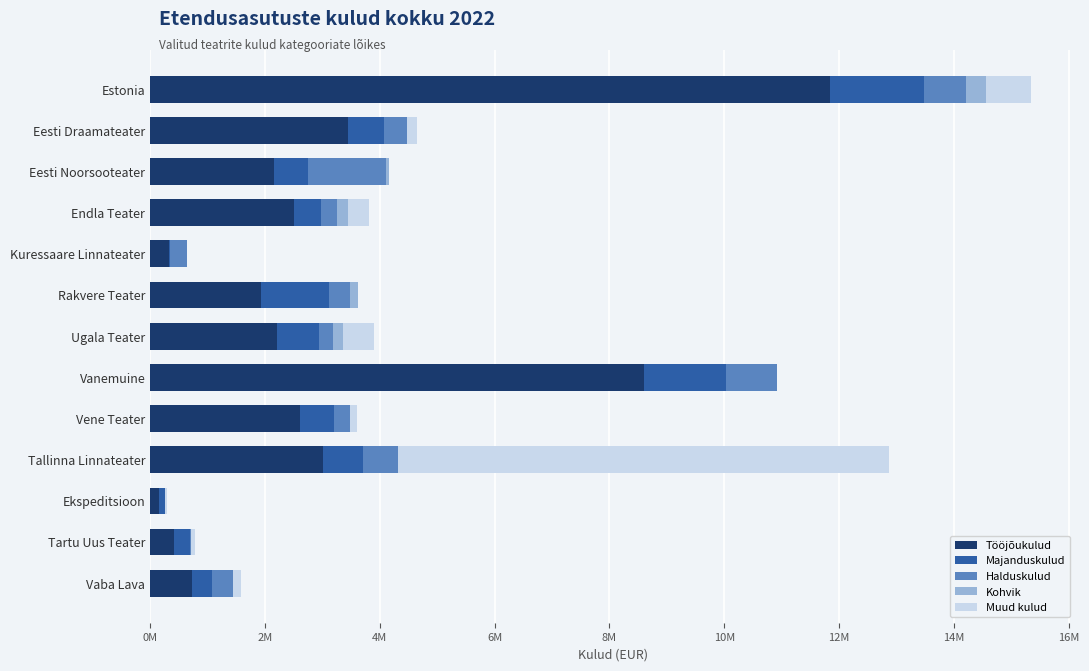

Which series has the largest total across all categories?

Tööjõukulud